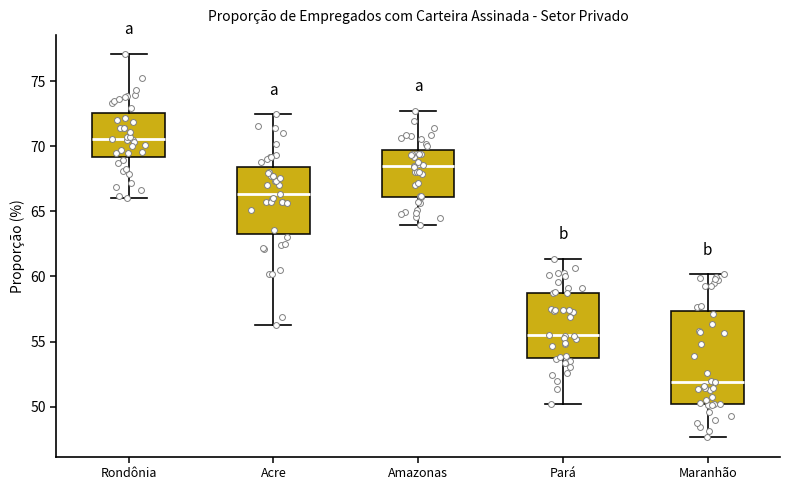

Reading left to right, read every box against the y-axis: the position of its median line, the range the box covers, and the ends of its whiskers. The values are not printed on the chart, so give them approximately, as read against the axis.

Rondônia: median 70.5, box 69.0 to 72.5, whiskers 66.0 to 77.0
Acre: median 66.5, box 63.5 to 68.5, whiskers 56.5 to 72.5
Amazonas: median 68.5, box 66.0 to 69.5, whiskers 64.0 to 72.5
Pará: median 55.5, box 53.5 to 59.0, whiskers 50.0 to 61.5
Maranhão: median 52.0, box 50.0 to 57.5, whiskers 47.5 to 60.0